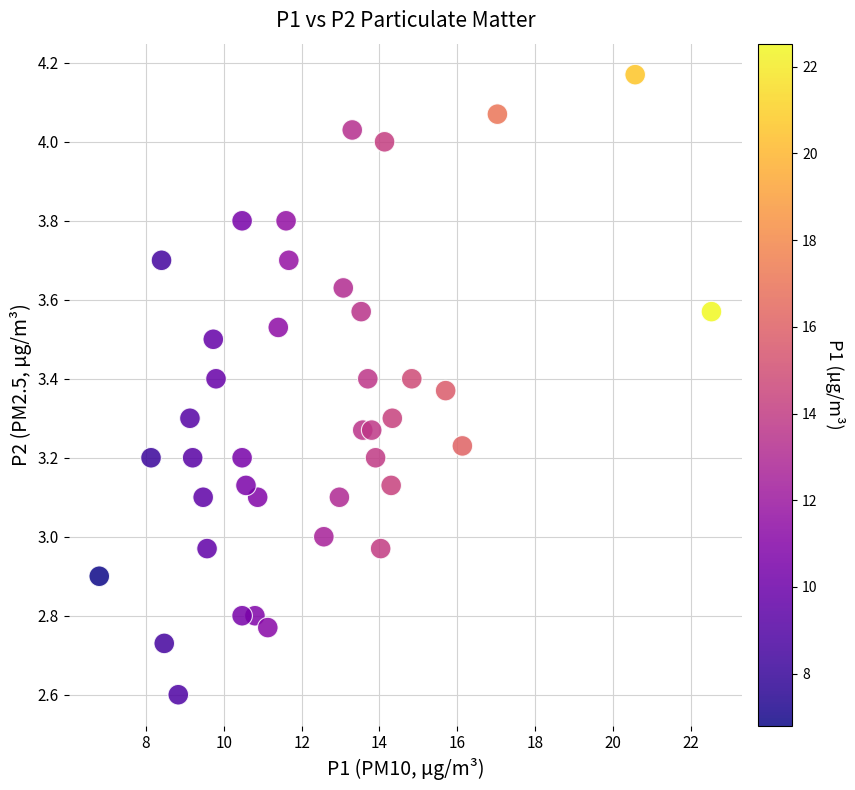

What is the range of Y values (max minus min)?

1.6